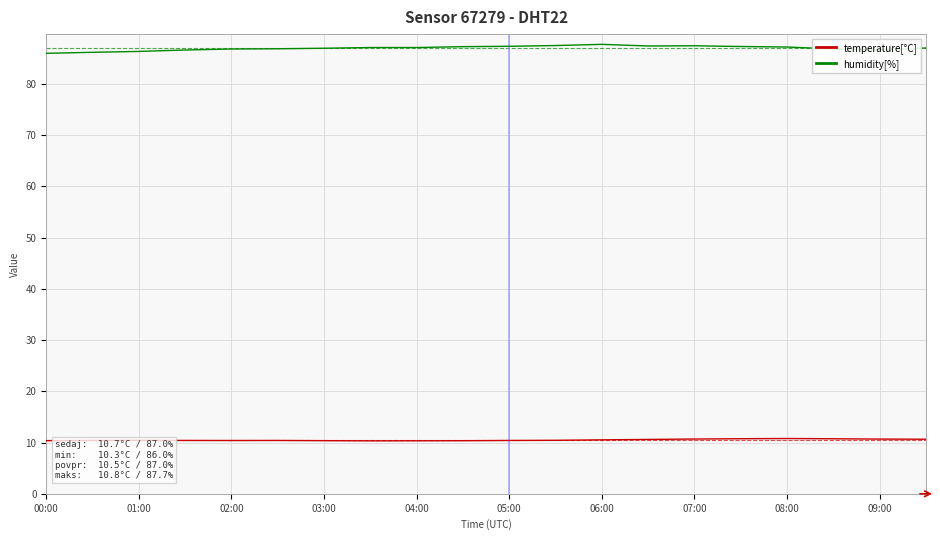

Which series has the largest total across all categories?

humidity[%]